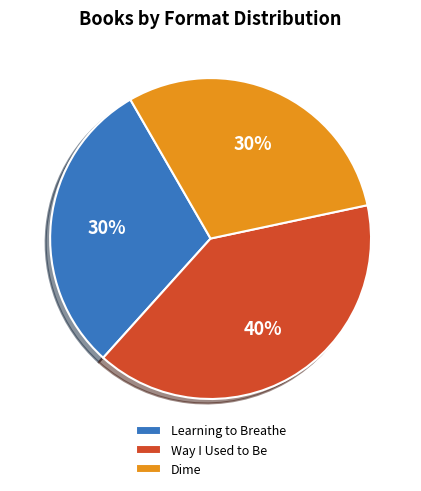

How many segments does this pie chart have?

3